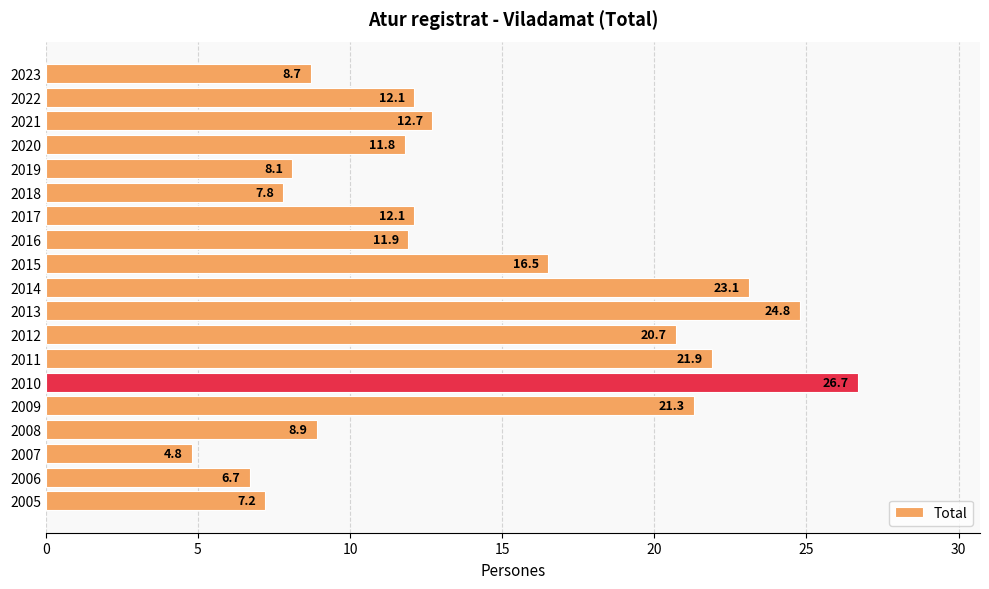

How many series are shown in this chart?

1